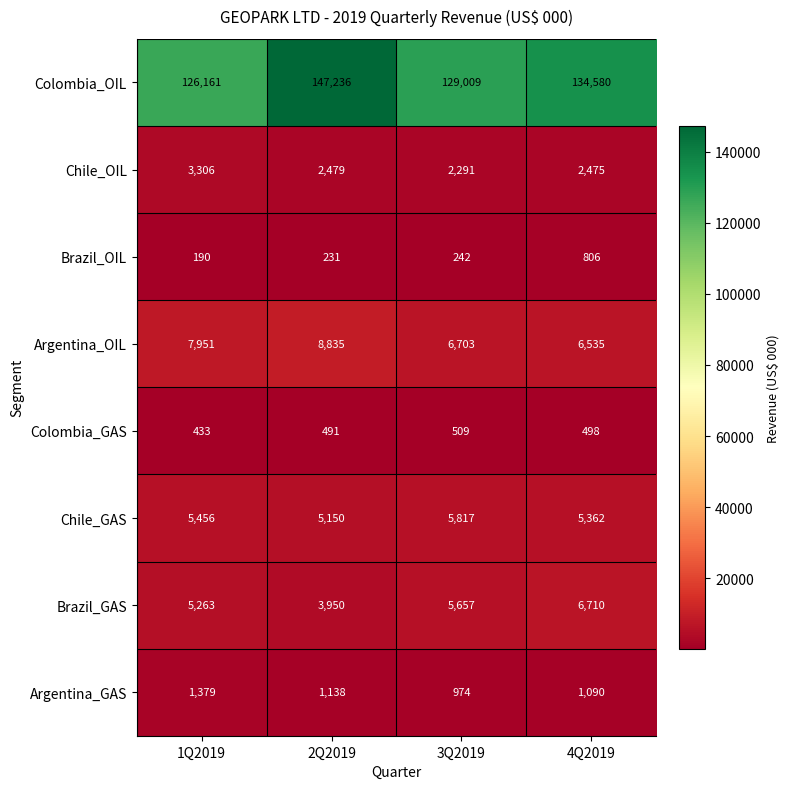

Rank the series by their maximum value, from lowest to highest.

Colombia_GAS, Brazil_OIL, Argentina_GAS, Chile_OIL, Chile_GAS, Brazil_GAS, Argentina_OIL, Colombia_OIL